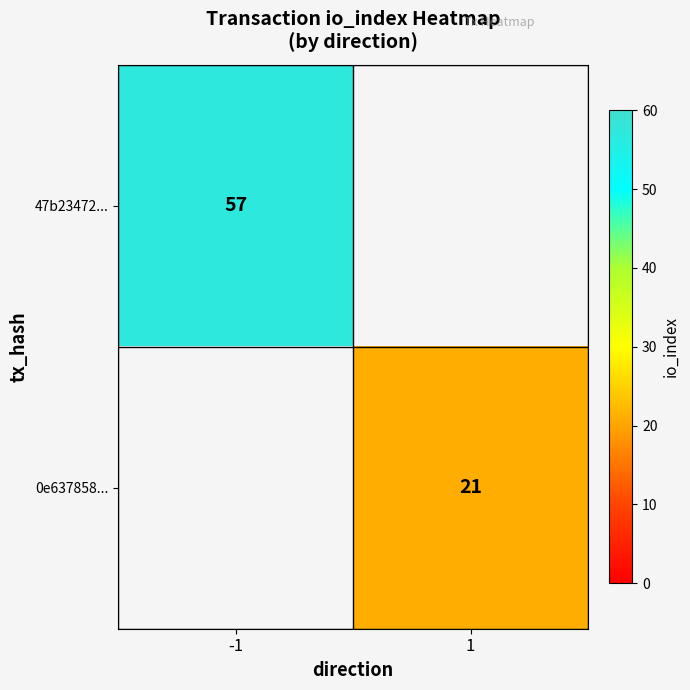

True or false: 47b23472... has a value of 57 at -1.

True